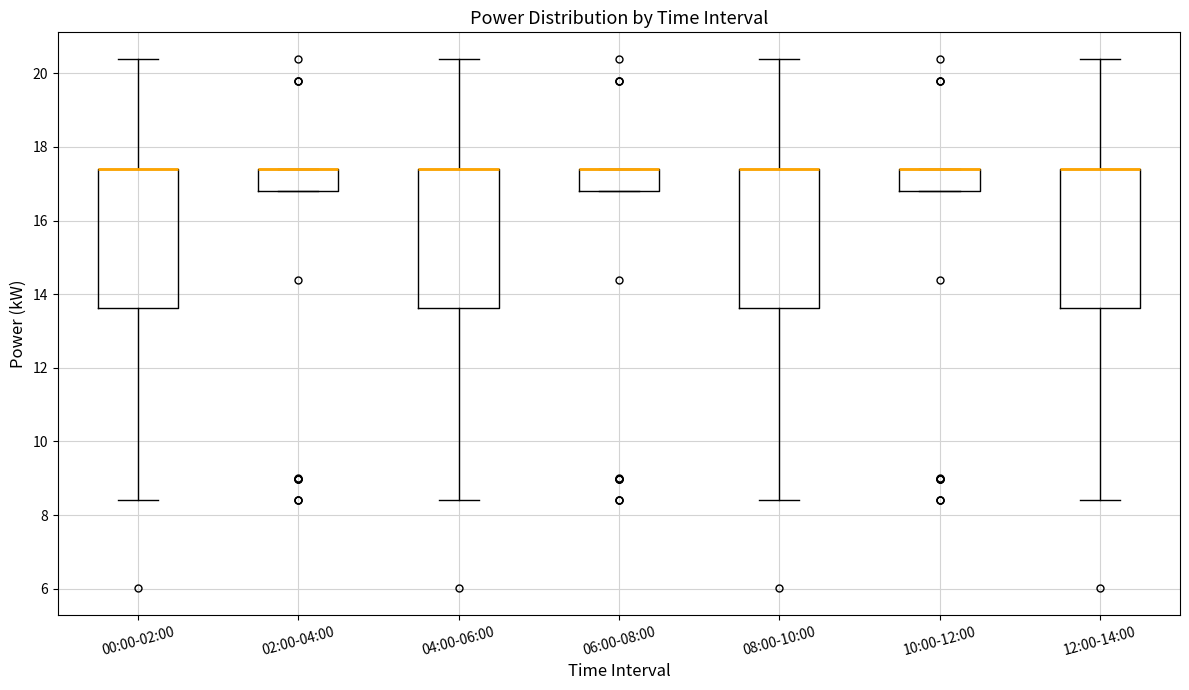

Reading left to right, read every box against the y-axis: the position of its median line, the range the box covers, and the ends of its whiskers. The values are not printed on the chart, so give them approximately, as read against the axis.

00:00-02:00: median 17.4 (drawn on the box's upper edge), box 13.6 to 17.4, whiskers 8.4 to 20.4
02:00-04:00: median 17.4 (drawn on the box's upper edge), box 16.8 to 17.4, whiskers 16.8 to 17.4
04:00-06:00: median 17.4 (drawn on the box's upper edge), box 13.6 to 17.4, whiskers 8.4 to 20.4
06:00-08:00: median 17.4 (drawn on the box's upper edge), box 16.8 to 17.4, whiskers 16.8 to 17.4
08:00-10:00: median 17.4 (drawn on the box's upper edge), box 13.6 to 17.4, whiskers 8.4 to 20.4
10:00-12:00: median 17.4 (drawn on the box's upper edge), box 16.8 to 17.4, whiskers 16.8 to 17.4
12:00-14:00: median 17.4 (drawn on the box's upper edge), box 13.6 to 17.4, whiskers 8.4 to 20.4